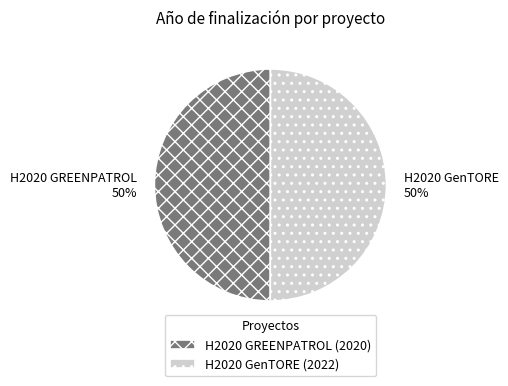

How many segments does this pie chart have?

2